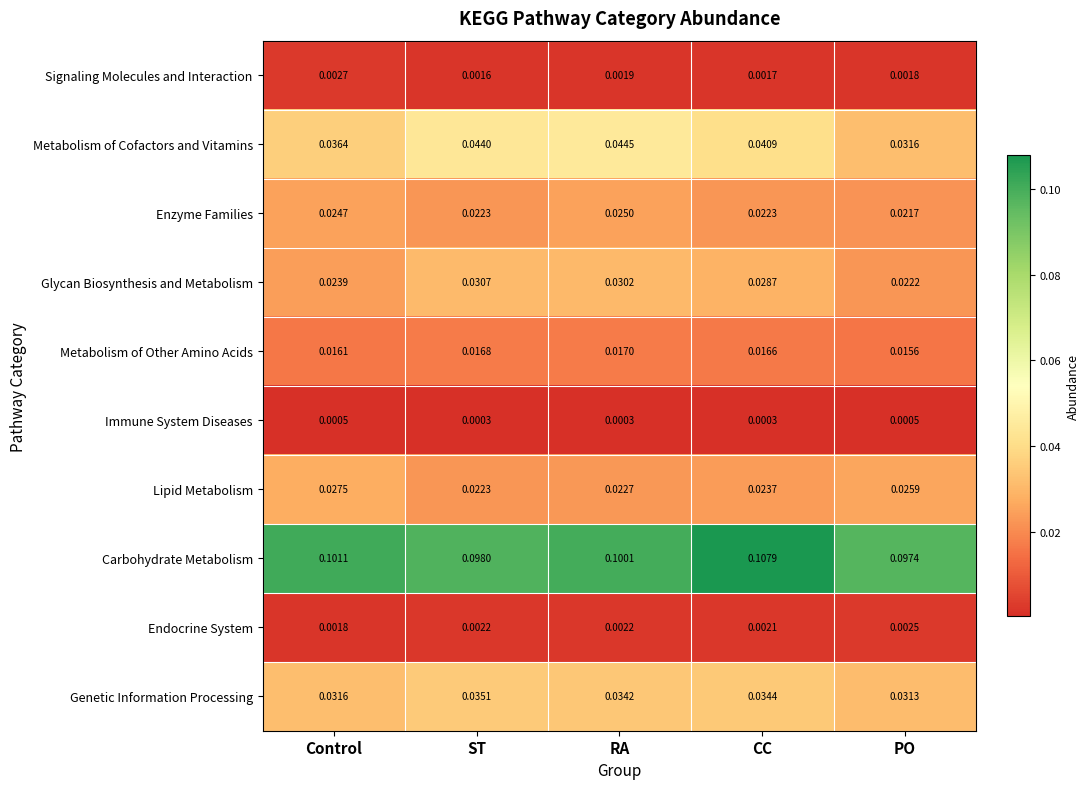

Is the value of Immune System Diseases at RA greater than the value of Metabolism of Other Amino Acids at PO?

No